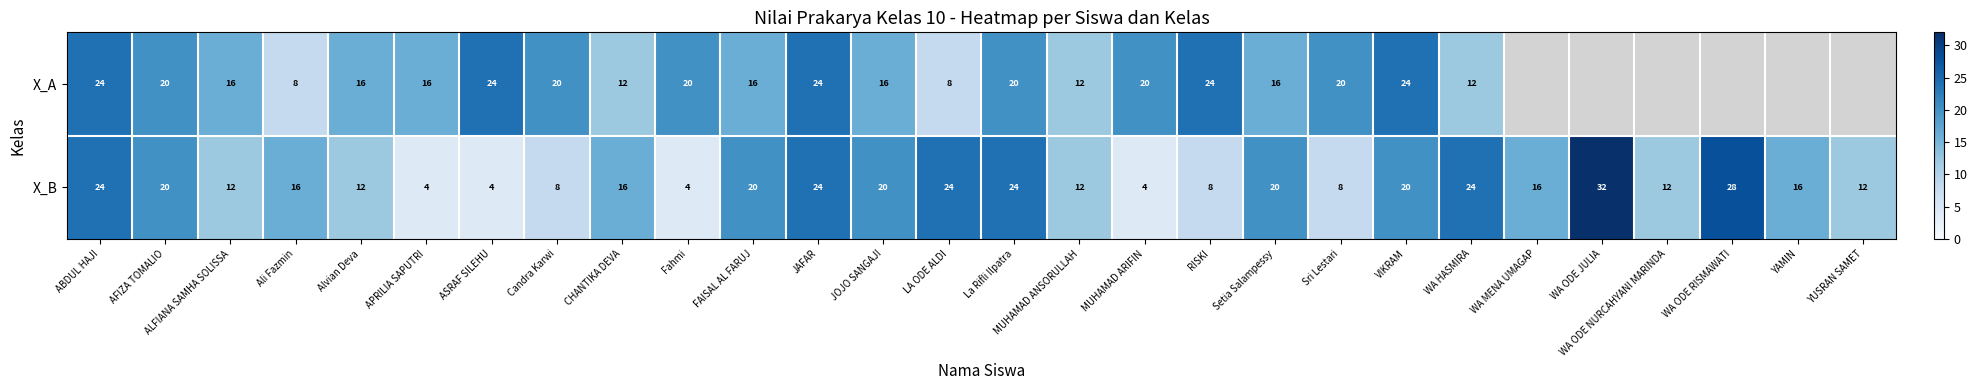

What is the sum of all X_B values?

444